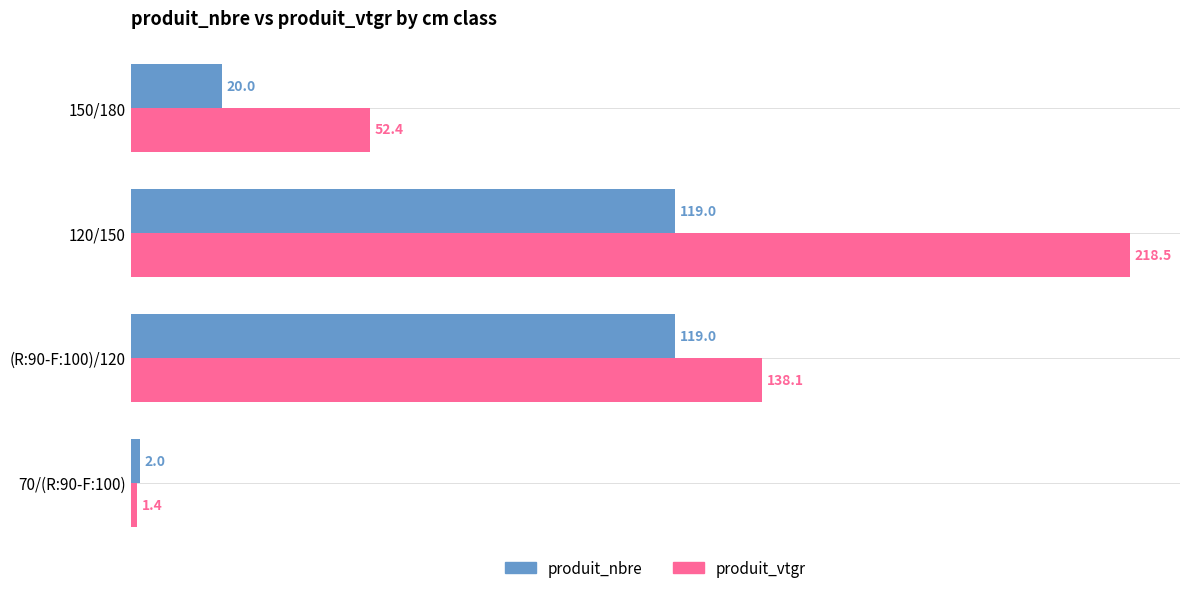

At how many categories does at least one series exceed 172?

1